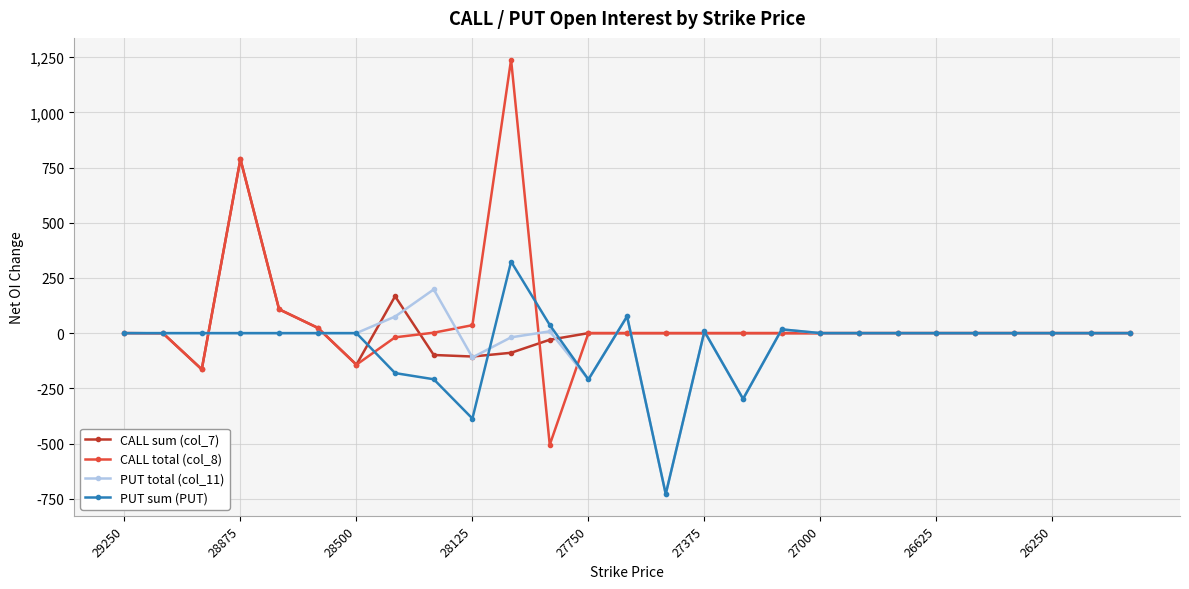

What is the greatest value displayed?

1239